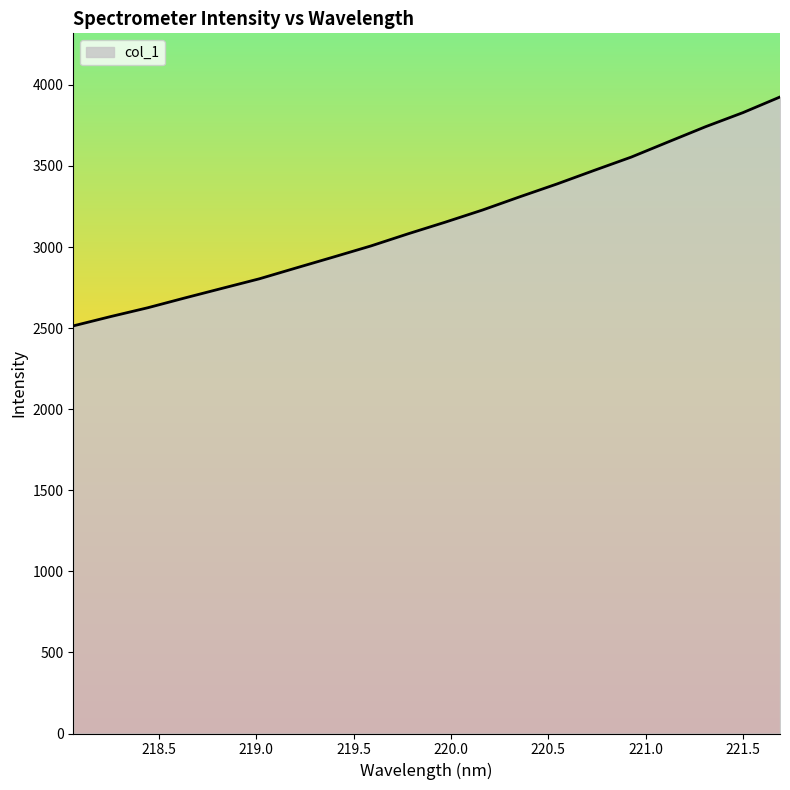

What is the smallest value displayed?

2513.7